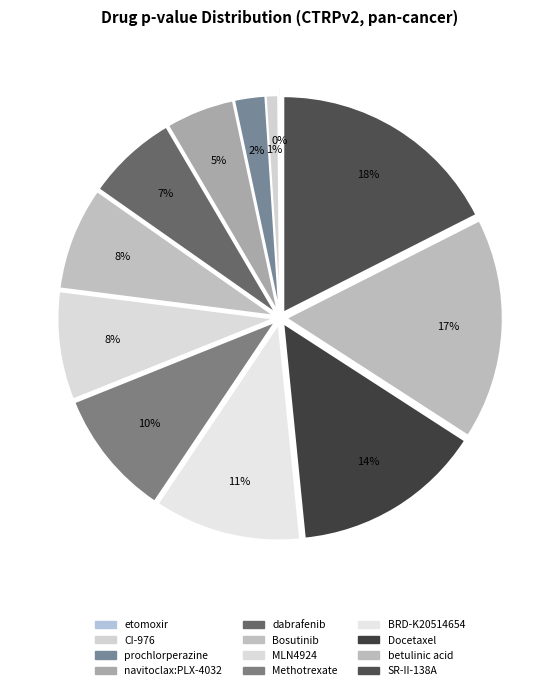

Do BRD-K20514654 and CI-976 together represent more than half of the pie?

No